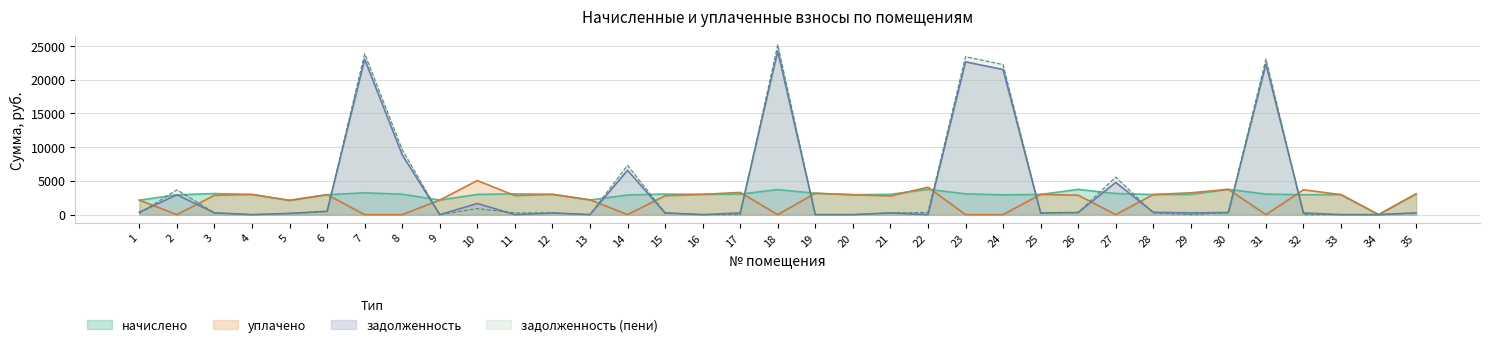

How many interior local valleys does the начислено series have?

9